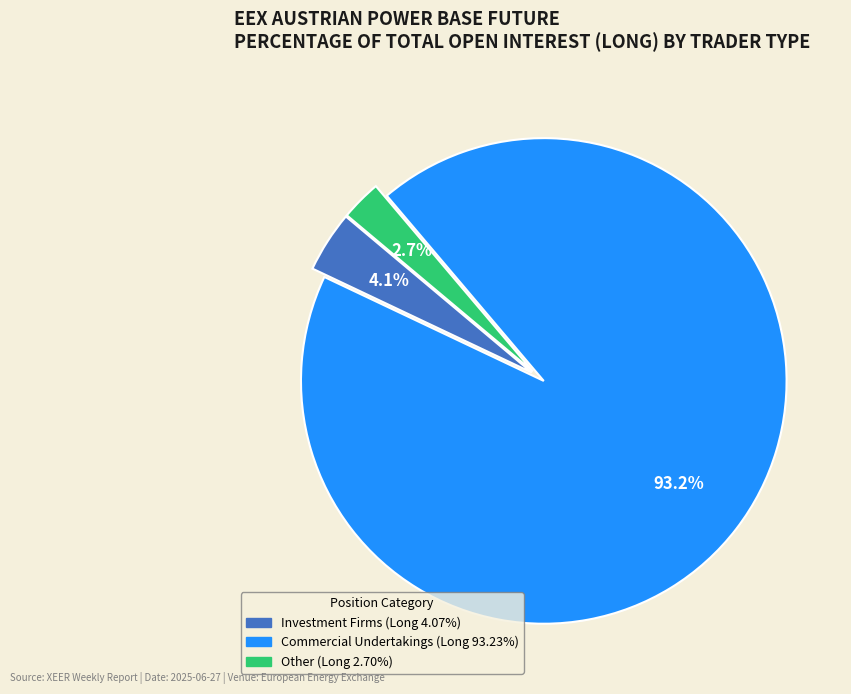

Count the number of slices in the pie.

3